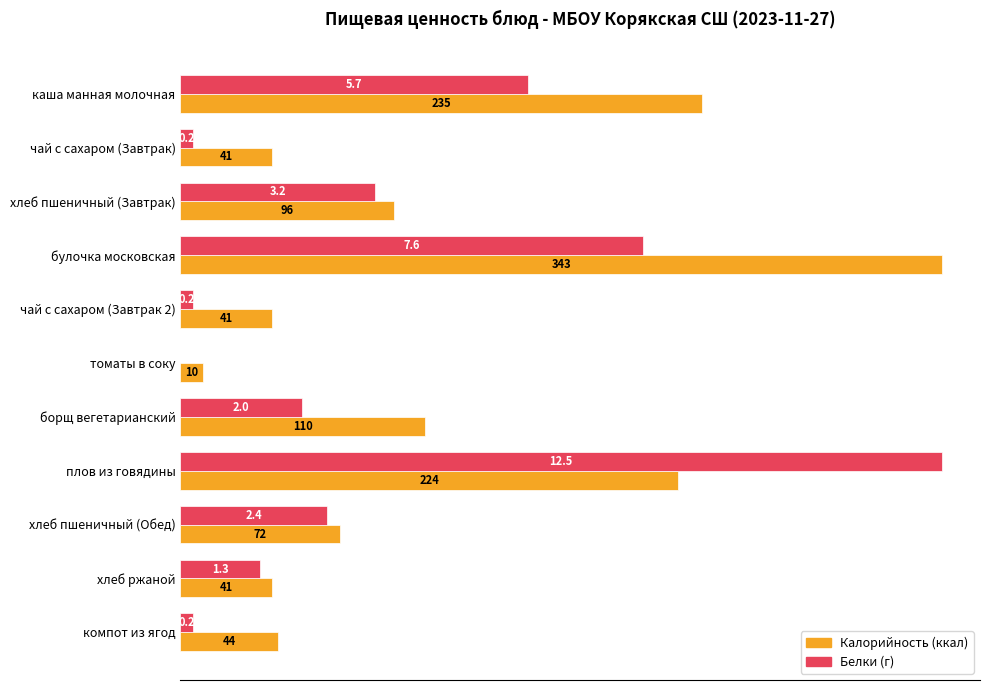

At which category is the sum across all series the highest?

плов из говядины